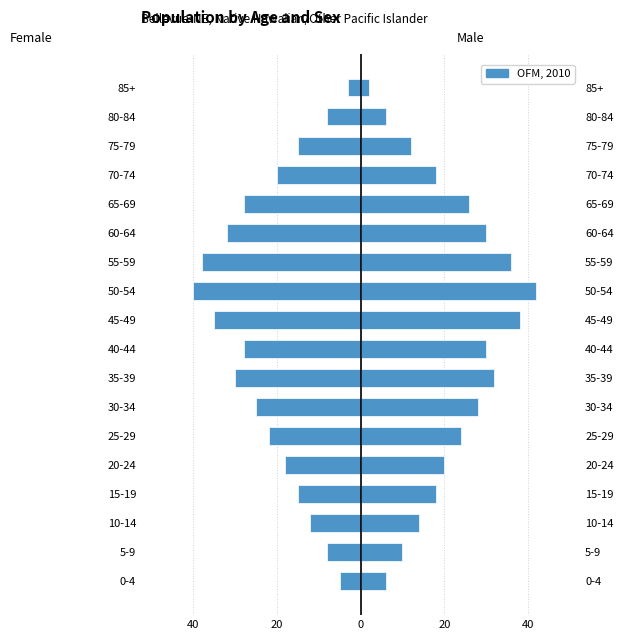

Between 25-29 and 55-59, which is larger?

25-29